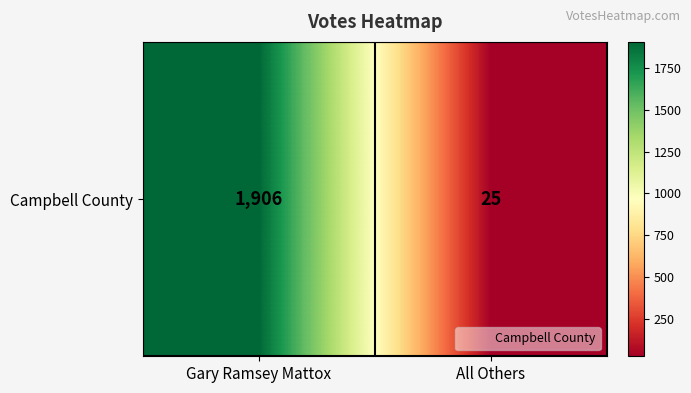

Reading right to left, extract all data points from this chart.

All Others=25	Gary Ramsey Mattox=1906